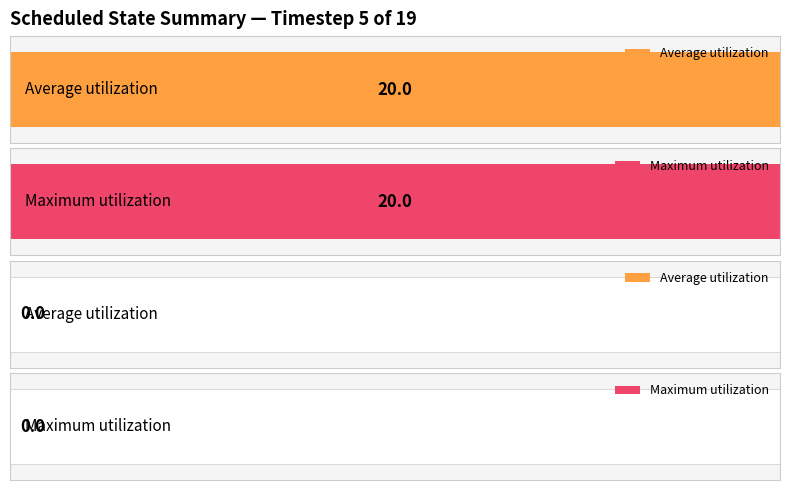

The Maximum utilization series shows -14 at numvehdev. True or false?

False